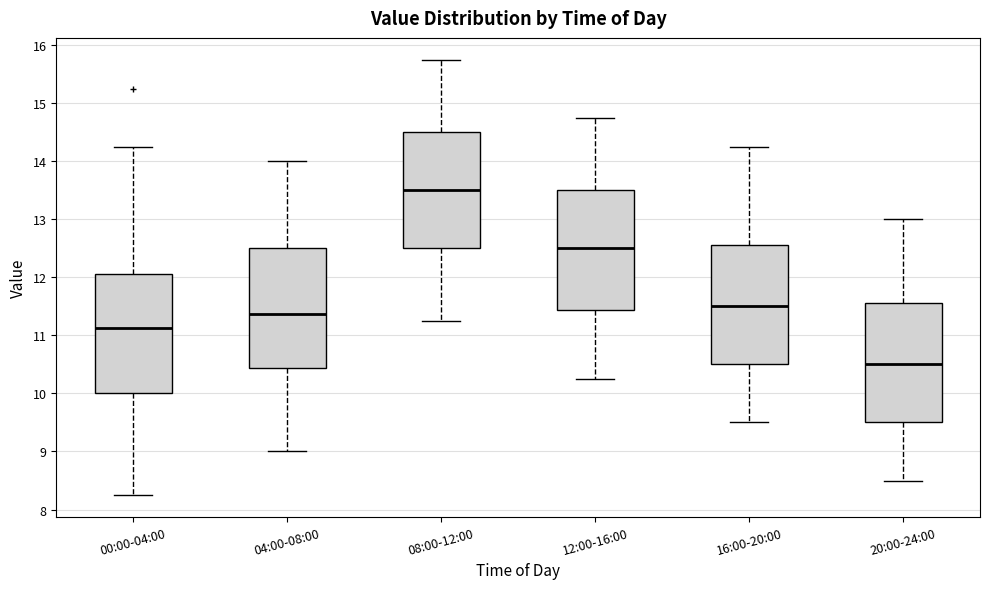

Reading left to right, transcribe this box plot: for each box, give where its median line is, the range the box spans, and where its two whiskers end, as read against the y-axis. The values are not printed on the chart, so give them approximately, as read against the axis.

00:00-04:00: median 11.1, box 10.0 to 12.1, whiskers 8.3 to 14.3
04:00-08:00: median 11.4, box 10.4 to 12.5, whiskers 9.0 to 14.0
08:00-12:00: median 13.5, box 12.5 to 14.5, whiskers 11.3 to 15.8
12:00-16:00: median 12.5, box 11.4 to 13.5, whiskers 10.3 to 14.8
16:00-20:00: median 11.5, box 10.5 to 12.6, whiskers 9.5 to 14.3
20:00-24:00: median 10.5, box 9.5 to 11.6, whiskers 8.5 to 13.0